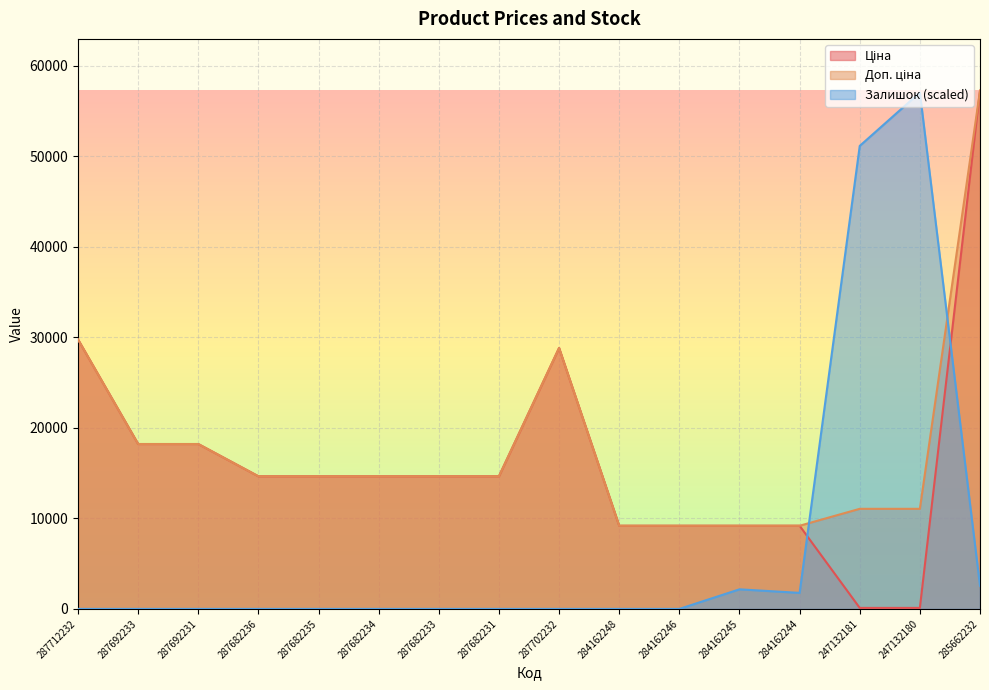

How many lines are shown in the chart?

3